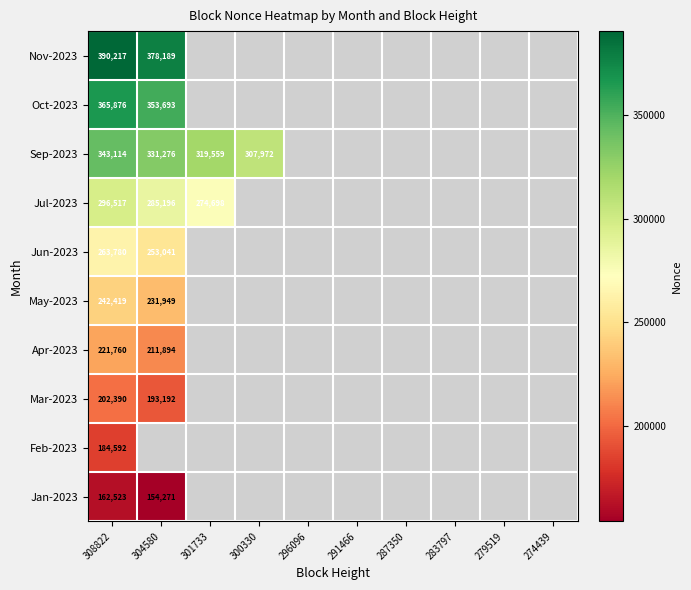

Between 308822 and 304580, which is larger?

308822